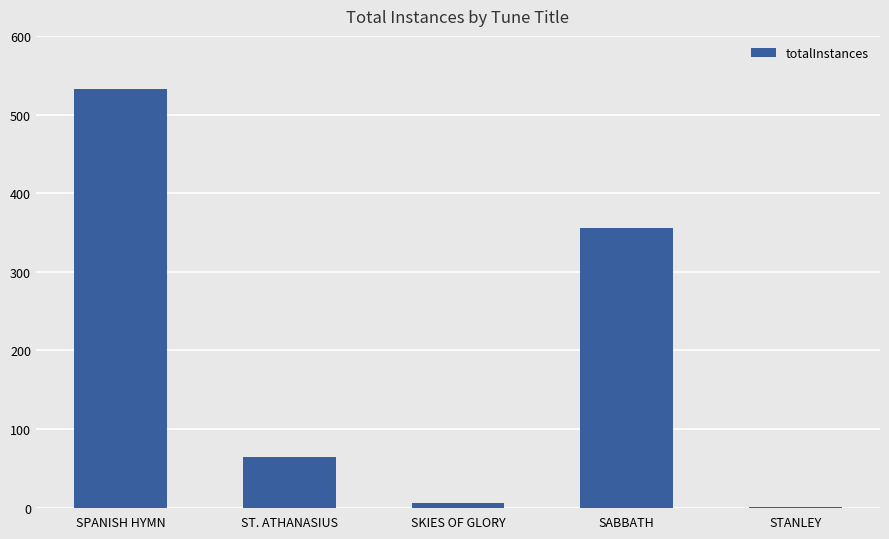

What is the maximum value shown in the chart?

533